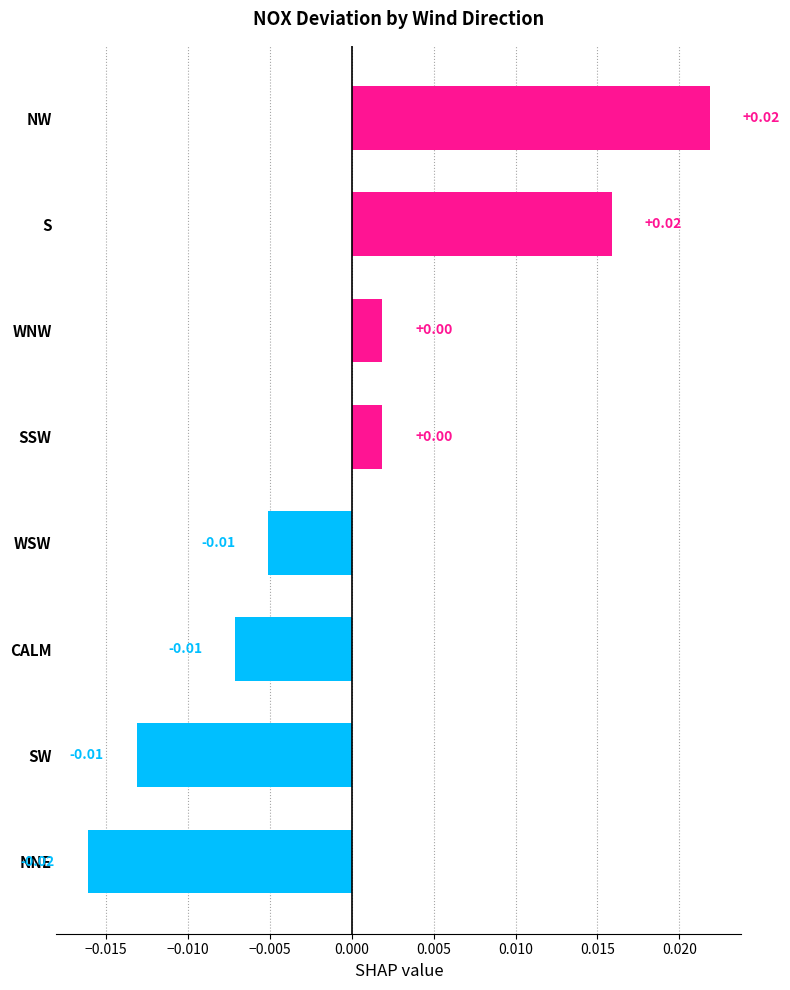

Which category has the lowest value across all series?

NNE